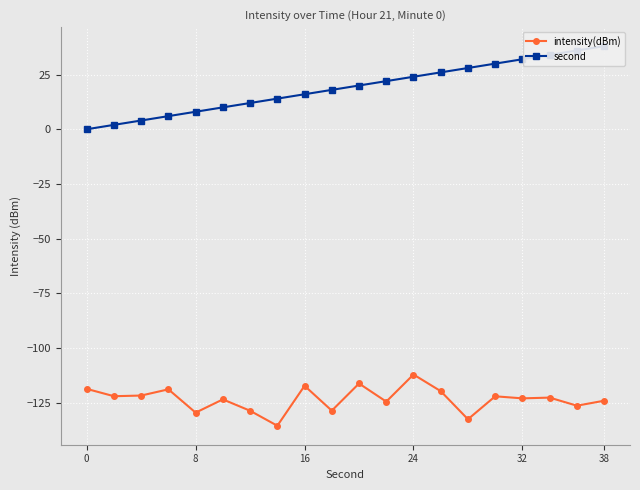

True or false: intensity(dBm) has more than 2 points higher than both neighbors.

True